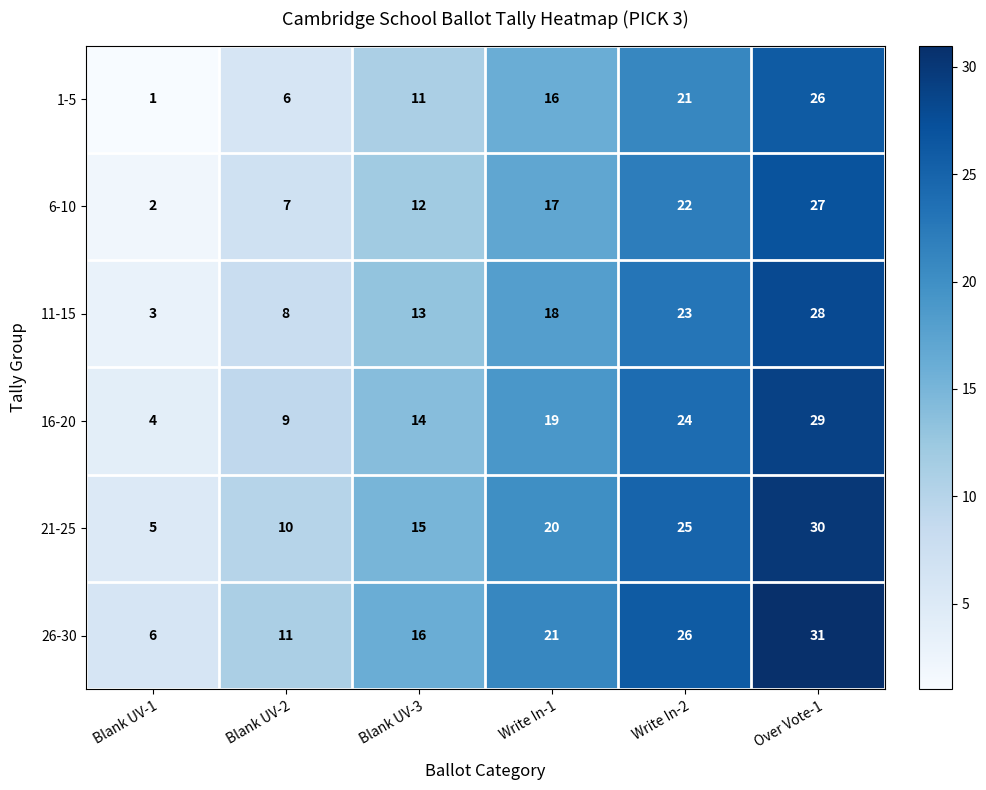

How many 16-20 values are between 9 and 24?

4